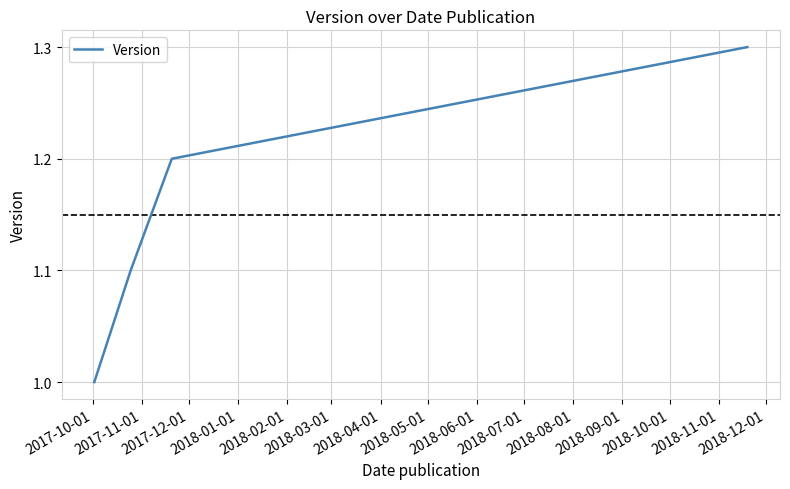

Reading left to right, extract all data points from this chart.

1.0	1.1	1.2	1.3